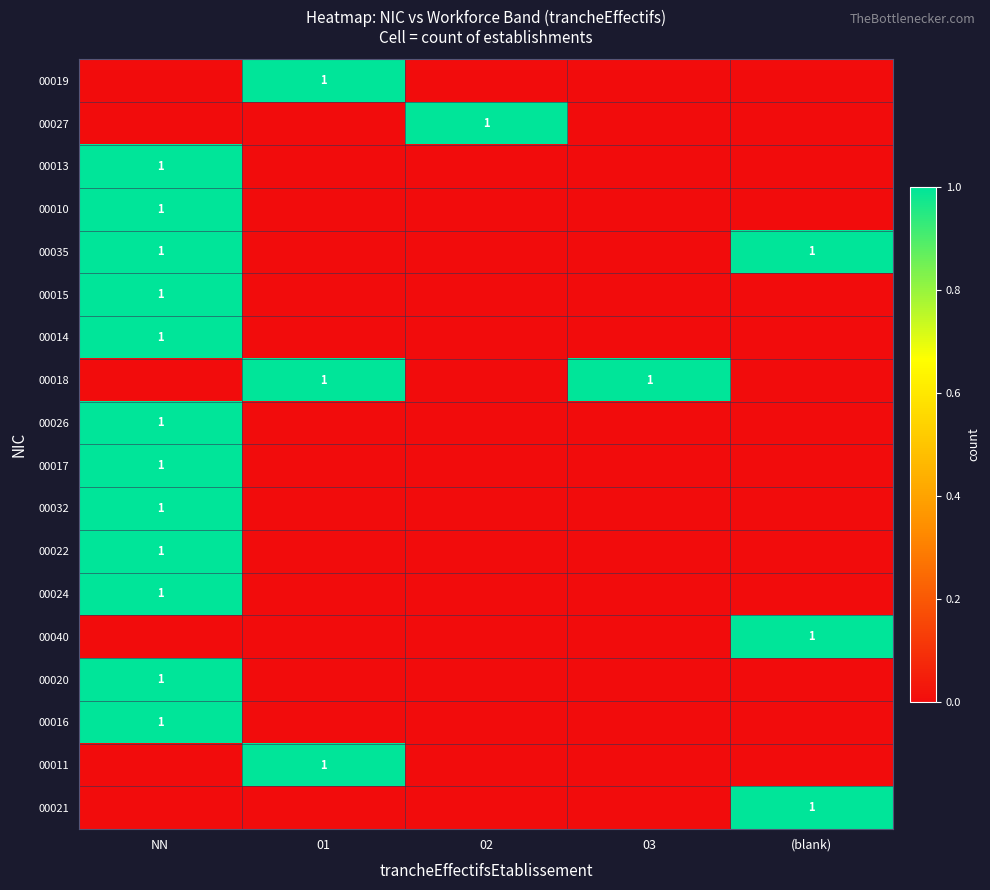

Which category has the lowest value across all series?

NN